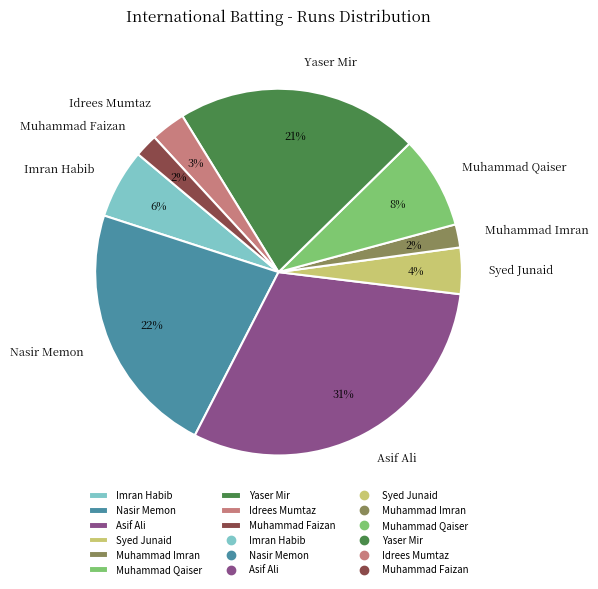

Combined, do Asif Ali and Muhammad Qaiser account for over 50%?

No